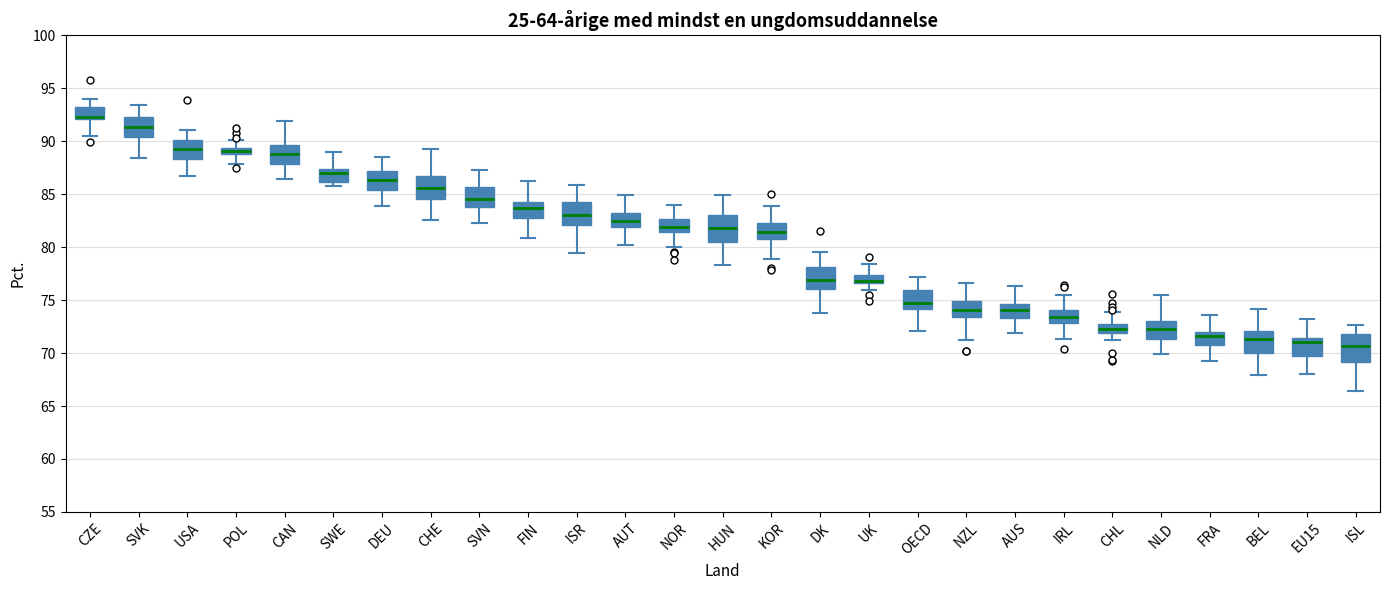

Which box's median line is the highest?

CZE